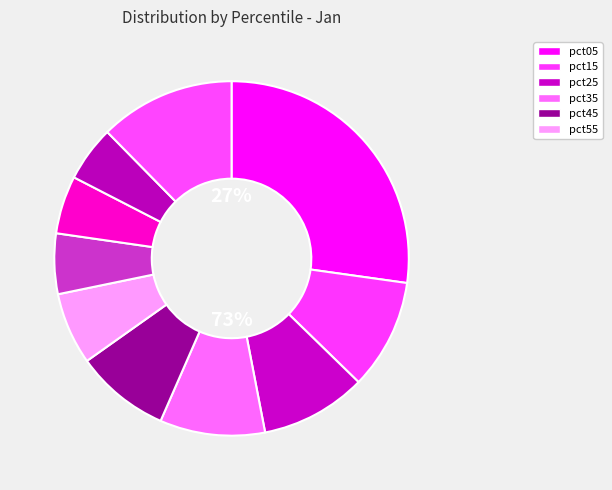

To the nearest percent, what is the combined percentage of pct95 and pct45?

21%